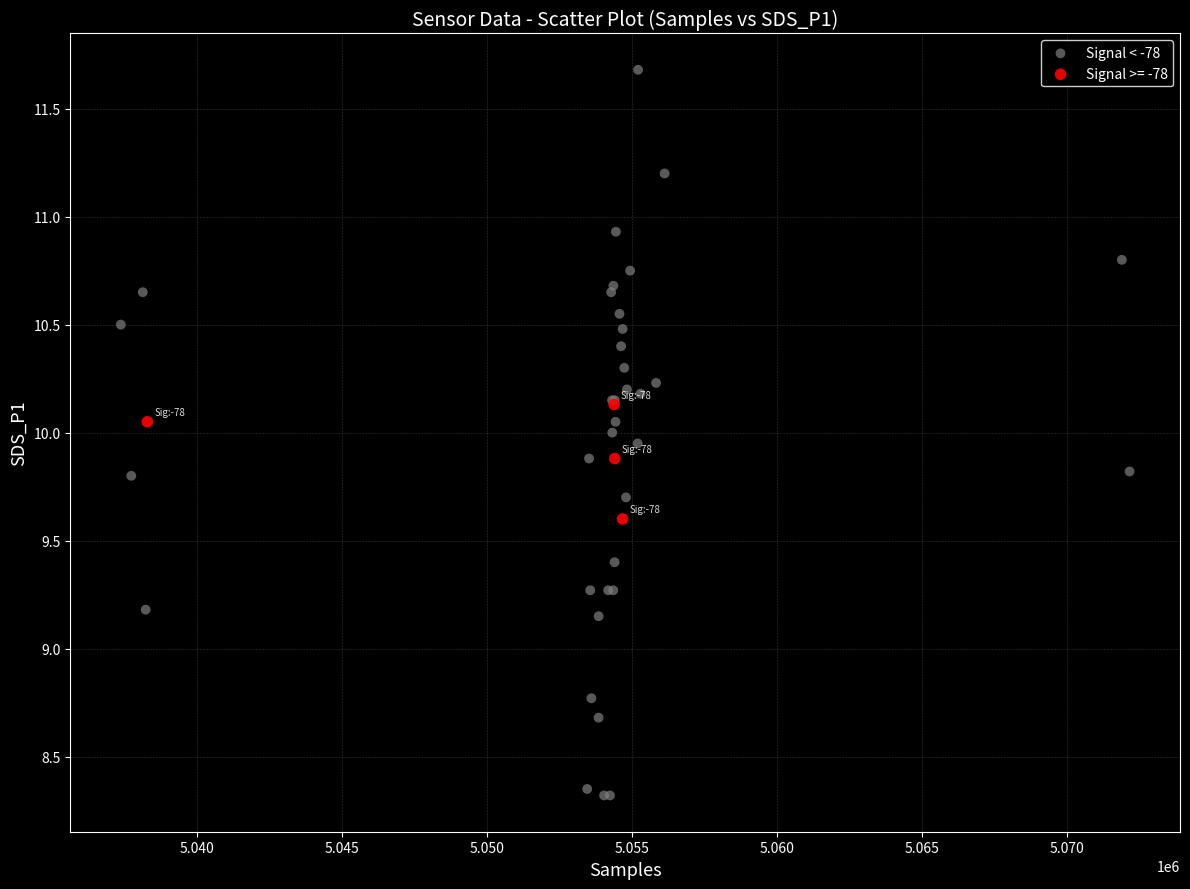

Which series contains the highest Y value?

Signal < -78